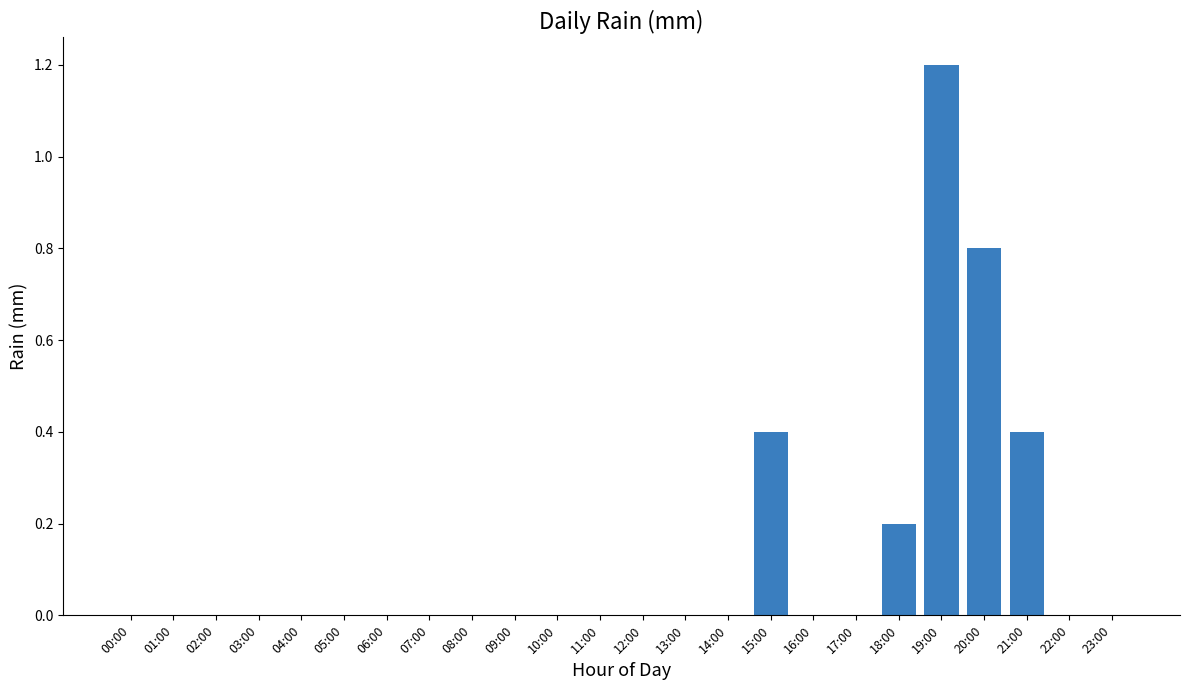

Which has a higher value, 09:00 or 19:00?

19:00